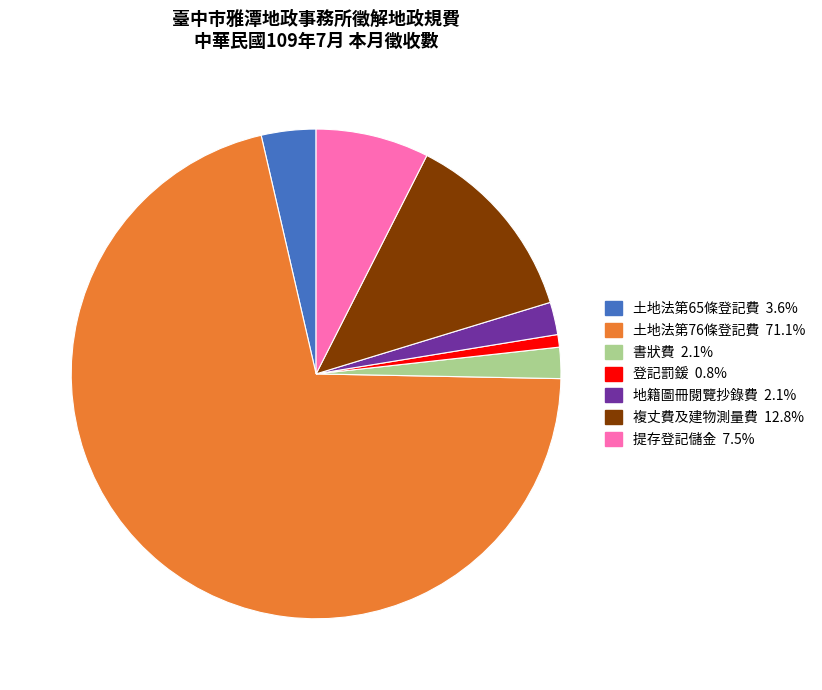

Is the sum of 地籍圖冊閱覽抄錄費 and 複丈費及建物測量費 greater than half?

No